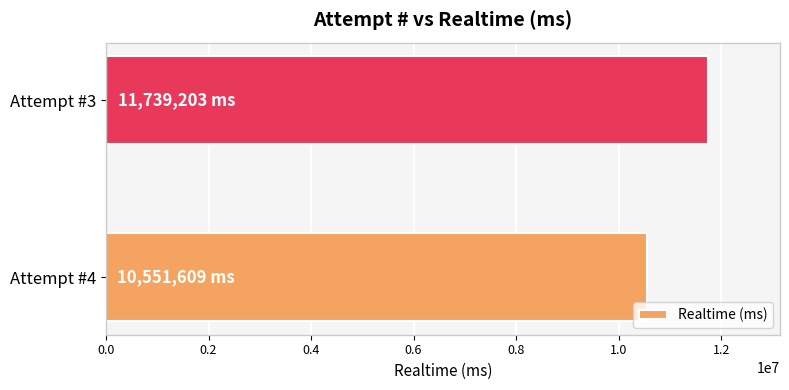

Reading top to bottom, what are all the values shown in this chart?

Attempt #3=11739203	Attempt #4=10551609